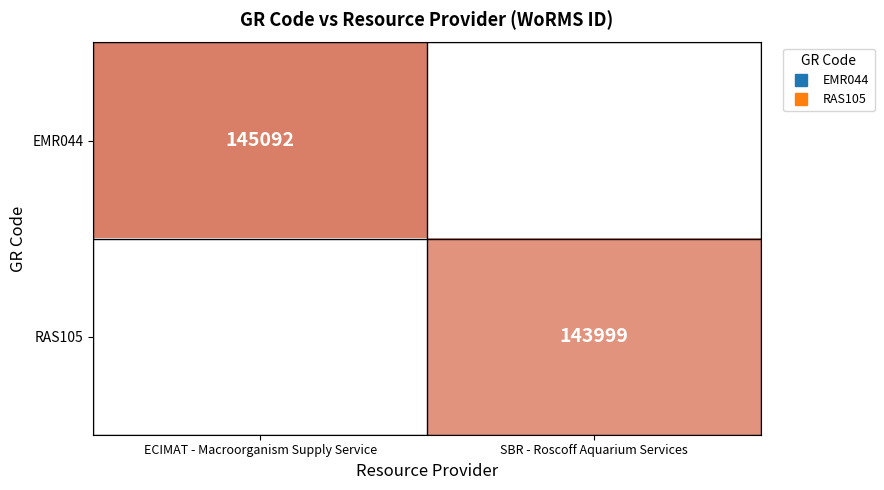

Rank the categories by RAS105 value from lowest to highest.

ECIMAT - Macroorganism Supply Service, SBR - Roscoff Aquarium Services